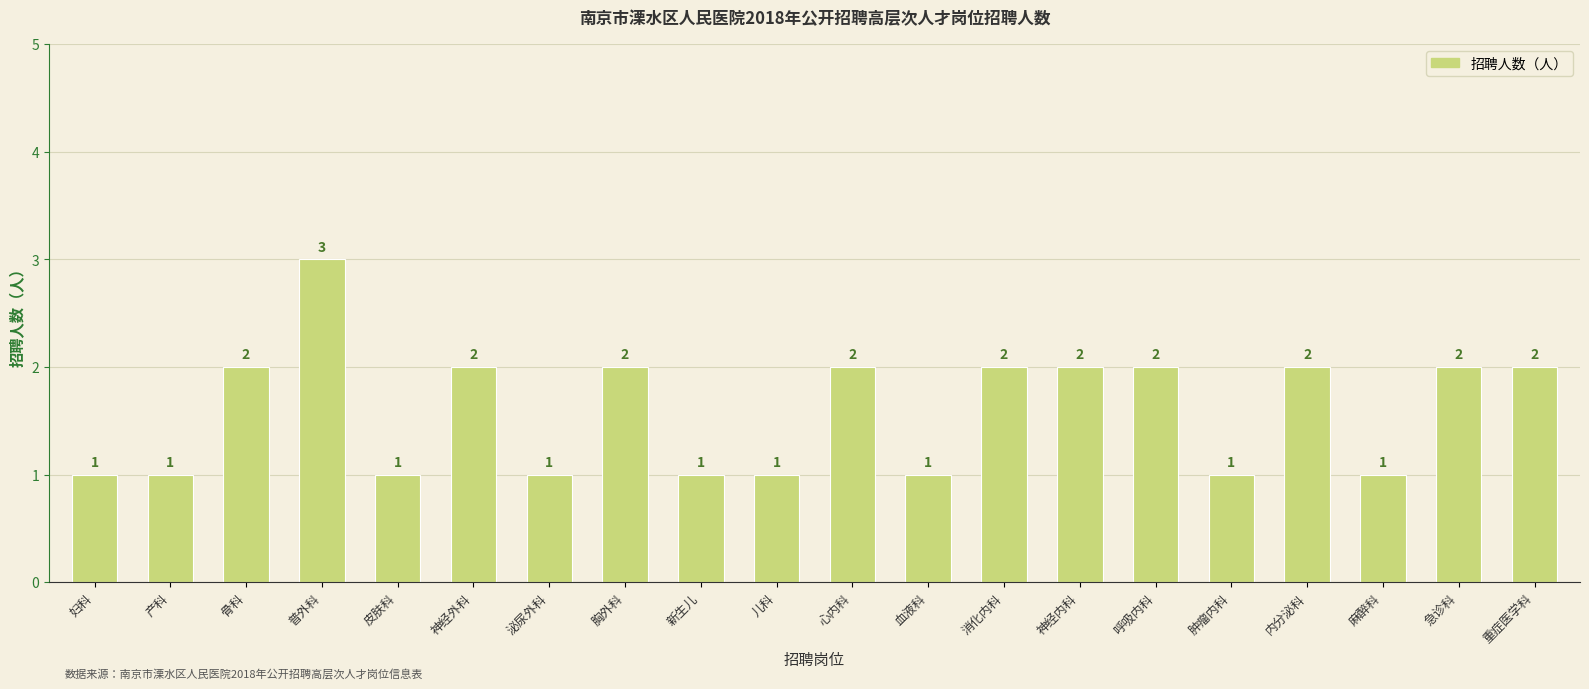

Reading left to right, list all the values displayed in this chart.

妇科=1	产科=1	骨科=2	普外科=3	皮肤科=1	神经外科=2	泌尿外科=1	胸外科=2	新生儿=1	儿科=1	心内科=2	血液科=1	消化内科=2	神经内科=2	呼吸内科=2	肿瘤内科=1	内分泌科=2	麻醉科=1	急诊科=2	重症医学科=2